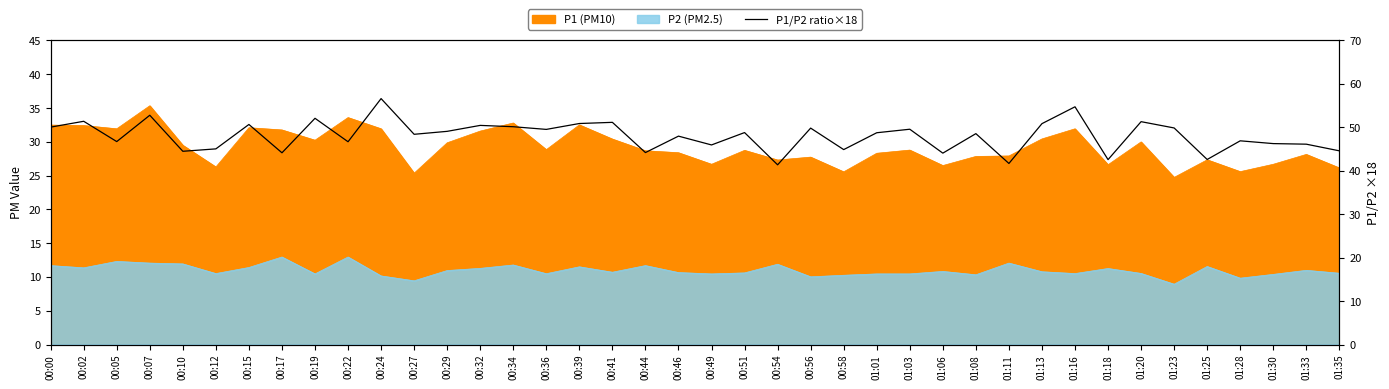

Approximately how many times larger is the value at 00:10 compared to 01:33?

1.0